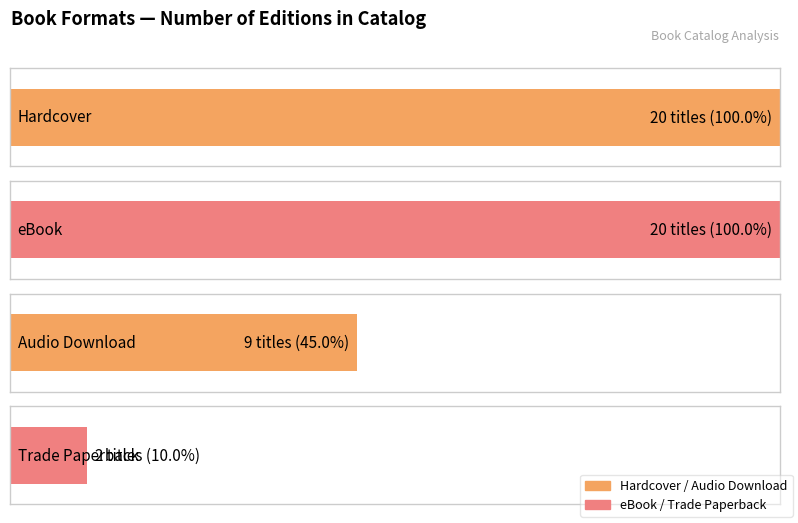

How many data points does each series have?

4